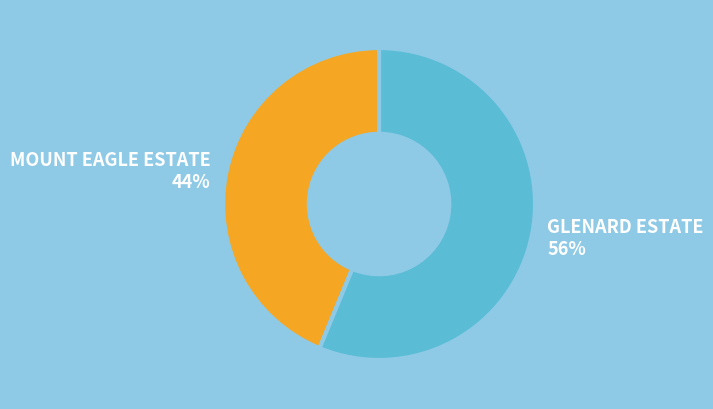

What percentage is the GLENARD ESTATE slice, to the nearest percent?

56%